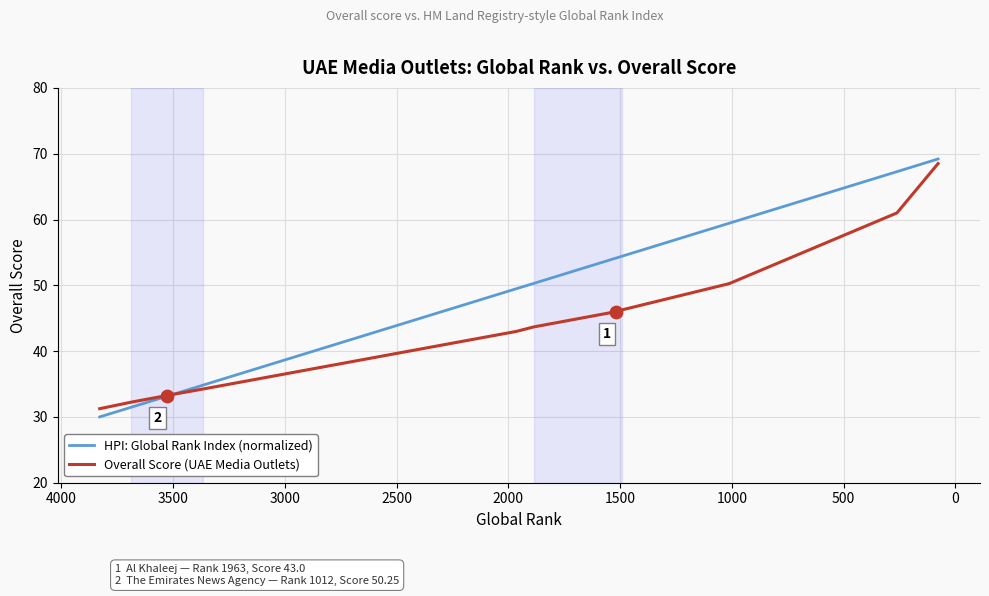

Which series has the widest spread of Y values?

HPI: Global Rank Index (normalized)